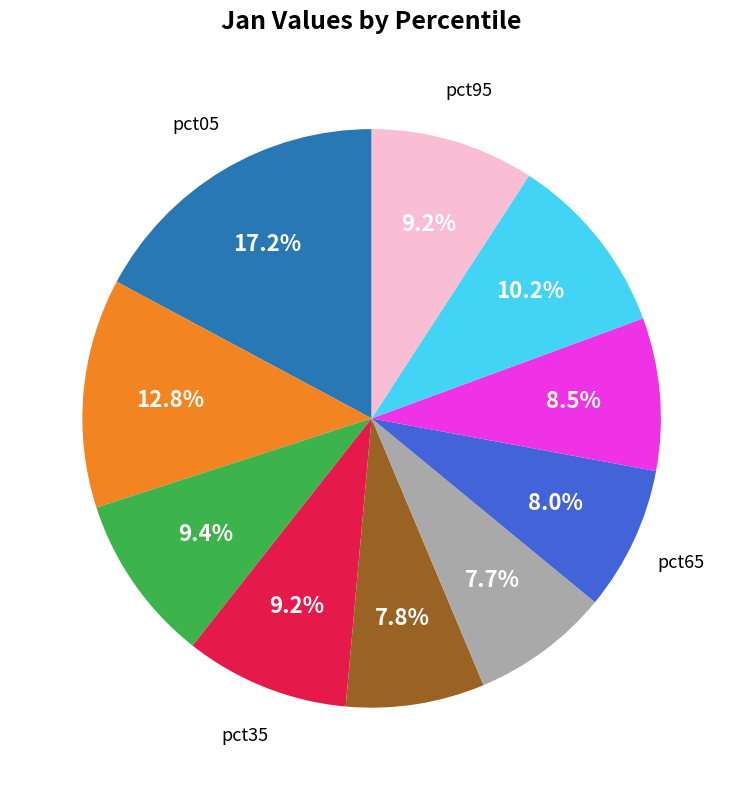

Is there any slice that represents more than half of the pie?

No